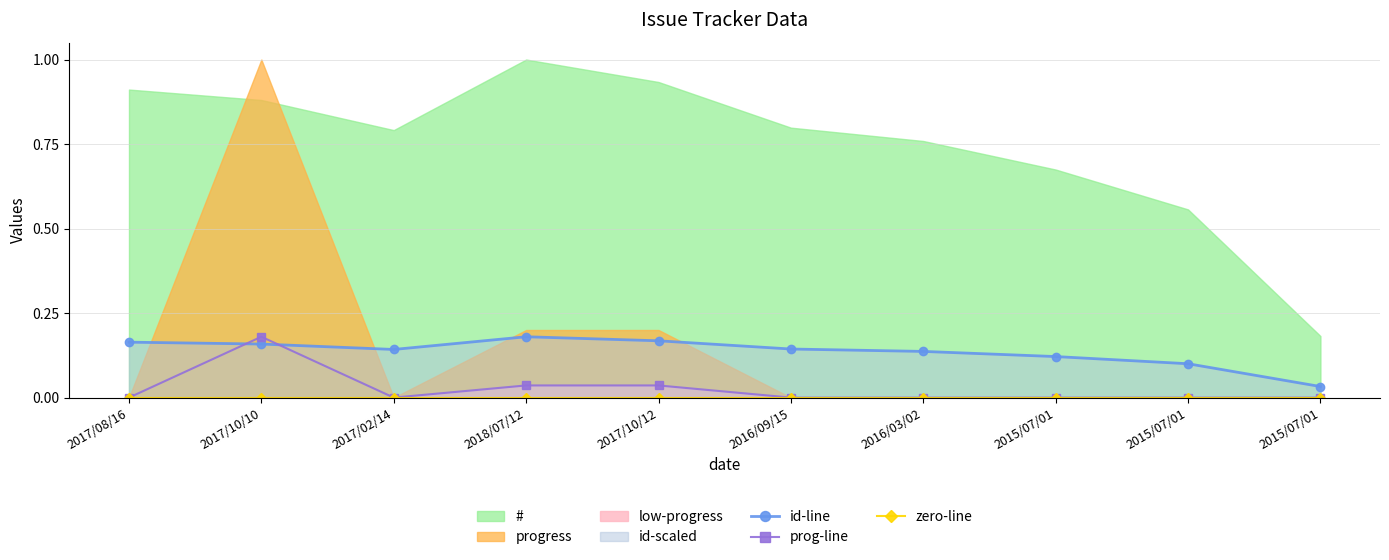

Reading left to right, what are all the values shown in this chart?

id-line: 2017/08/16=0.2	2017/10/10=0.2	2017/02/14=0.1	2018/07/12=0.2	2017/10/12=0.2	2016/09/15=0.1	2016/03/02=0.1	2015/07/01=0.1	2015/07/01=0.1	2015/07/01=0.0
prog-line: 2017/08/16=0.0	2017/10/10=0.2	2017/02/14=0.0	2018/07/12=0.0	2017/10/12=0.0	2016/09/15=0.0	2016/03/02=0.0	2015/07/01=0.0	2015/07/01=0.0	2015/07/01=0.0
zero-line: 2017/08/16=0.0	2017/10/10=0.0	2017/02/14=0.0	2018/07/12=0.0	2017/10/12=0.0	2016/09/15=0.0	2016/03/02=0.0	2015/07/01=0.0	2015/07/01=0.0	2015/07/01=0.0